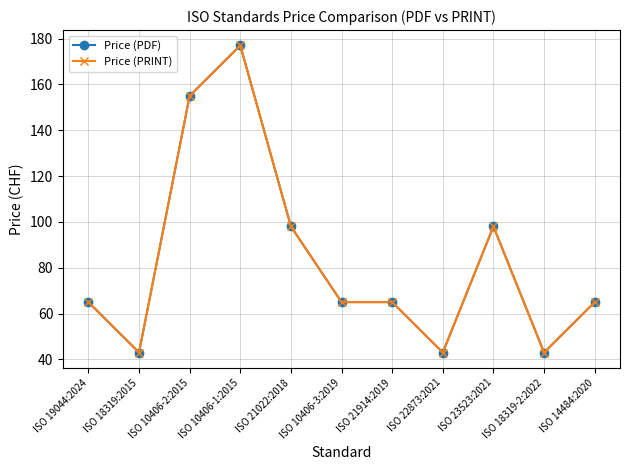

Does the chart have visible grid lines?

Yes